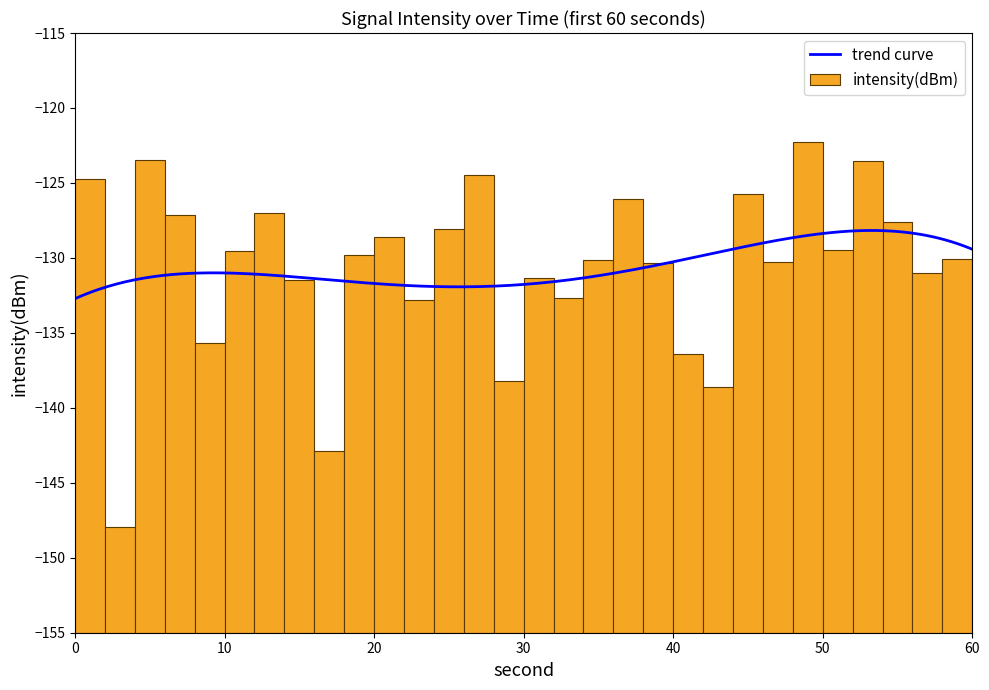

What is the change in value from 28 to 32?

+5.6